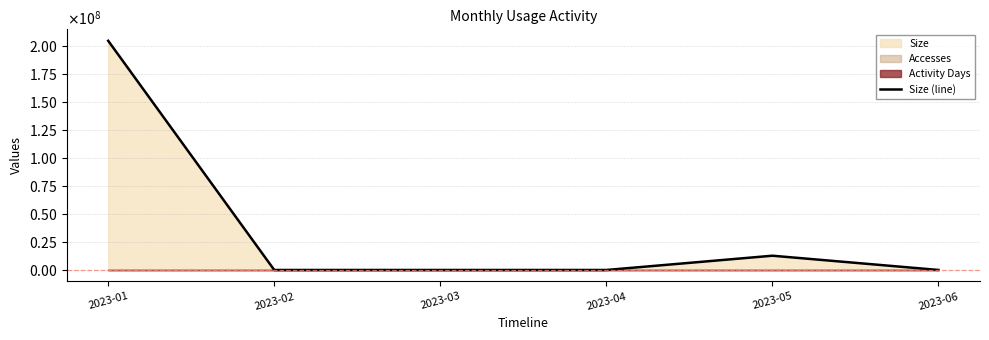

Is it true that the value at 2023-06 is 21260?

True